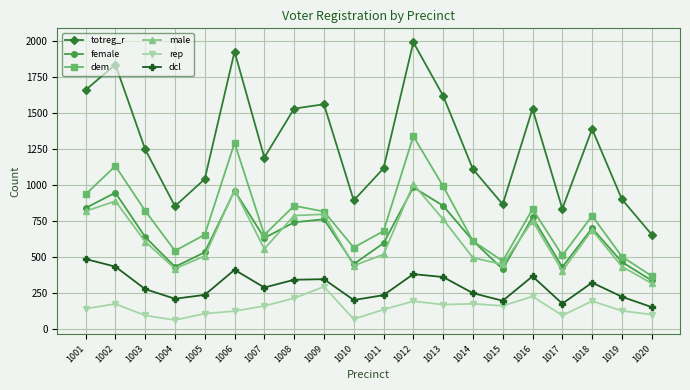

Which series has the largest range (max minus min)?

totreg_r